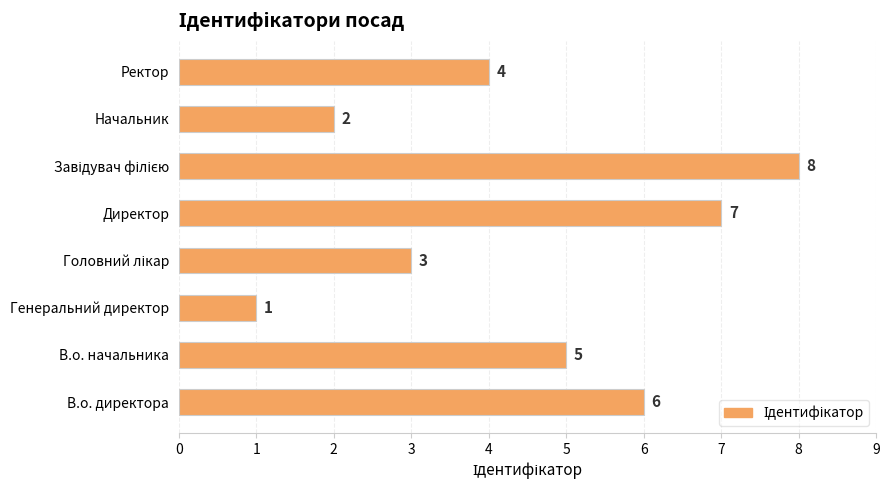

What is the difference between the values at Генеральний директор and Директор?

6